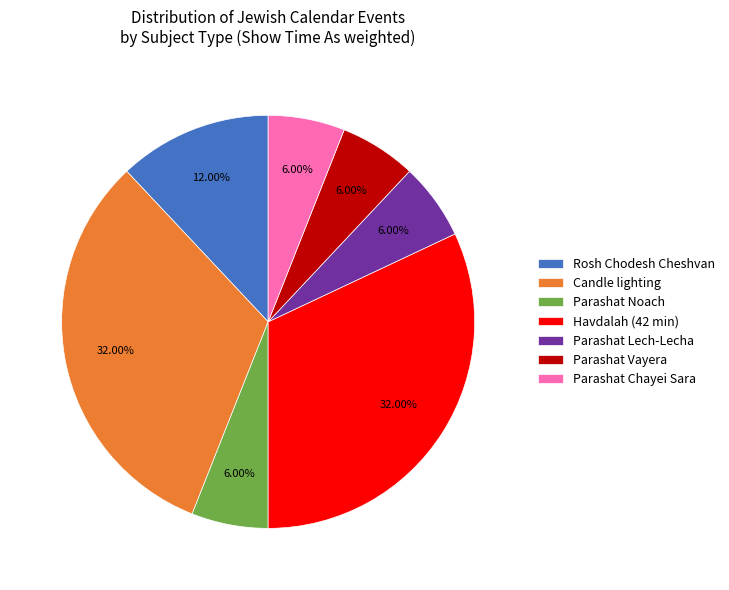

Is the sum of Candle lighting and Parashat Lech-Lecha greater than half?

No